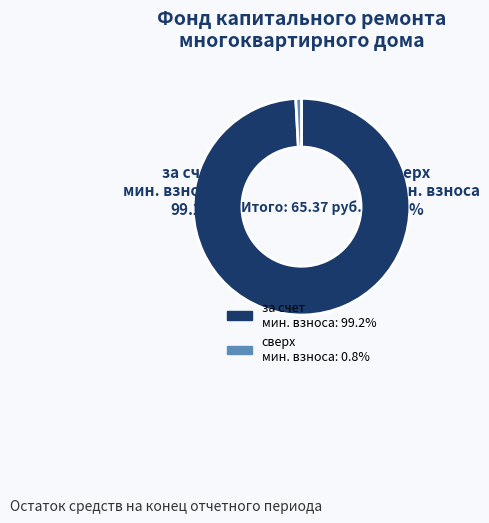

Which category has the biggest portion of the pie?

за счет минимального взноса